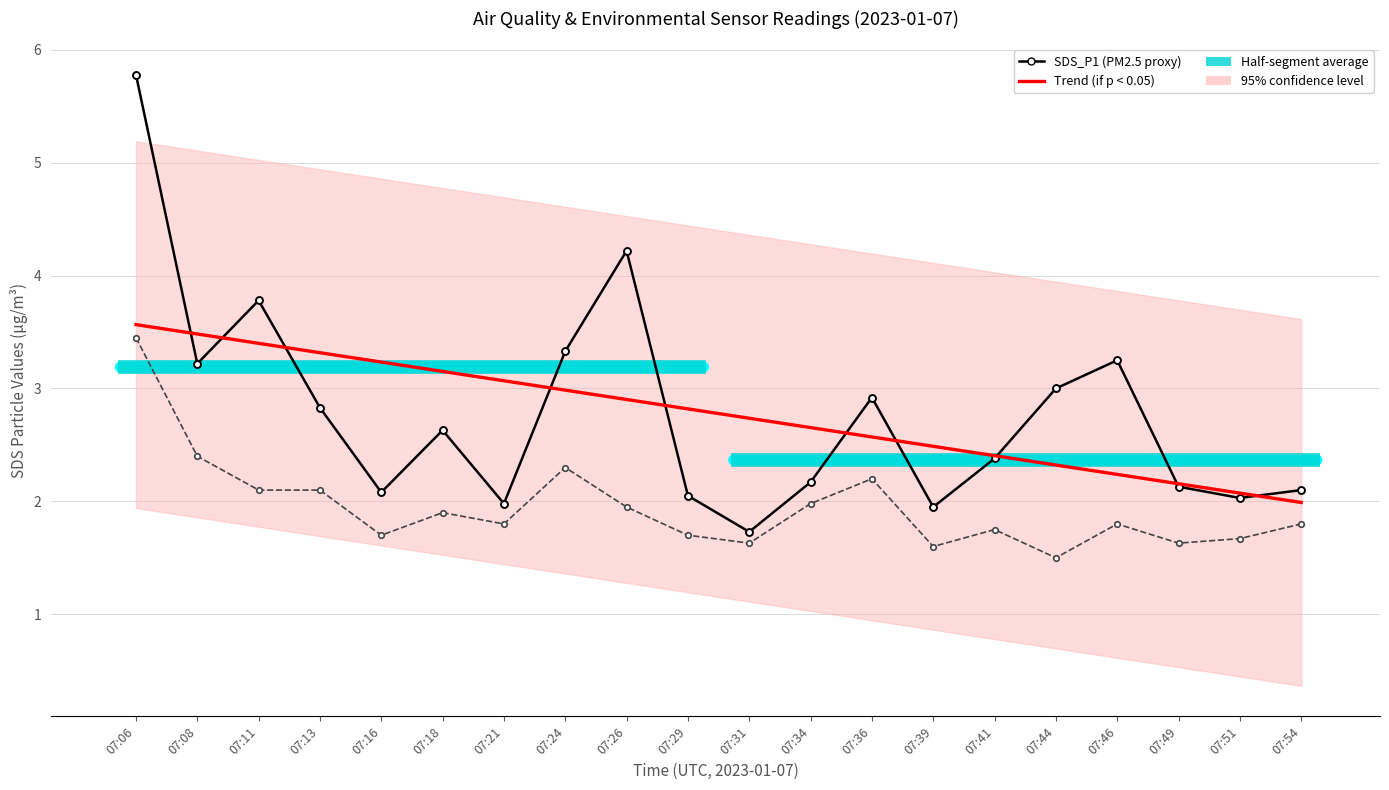

Reading left to right, list all the values displayed in this chart.

SDS_P1 (PM2.5 proxy): 5.8	3.2	3.8	2.8	2.1	2.6	2.0	3.3	4.2	2.0	1.7	2.2	2.9	1.9	2.4	3.0	3.2	2.1	2.0	2.1
SDS_P2 (PM10 proxy): 3.5	2.4	2.1	2.1	1.7	1.9	1.8	2.3	1.9	1.7	1.6	2.0	2.2	1.6	1.8	1.5	1.8	1.6	1.7	1.8
Trend (SDS_P1): 3.6	3.5	3.4	3.3	3.2	3.2	3.1	3.0	2.9	2.8	2.7	2.7	2.6	2.5	2.4	2.3	2.2	2.2	2.1	2.0